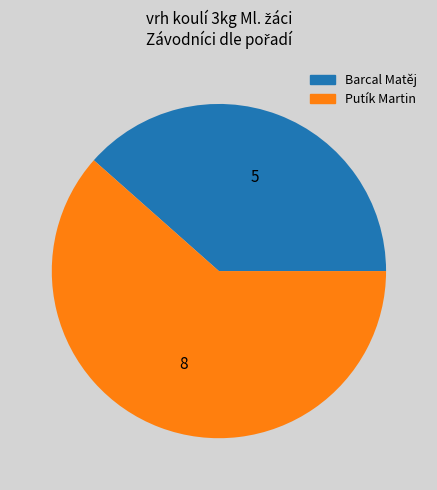

What is the largest slice in the pie chart?

Putík Martin